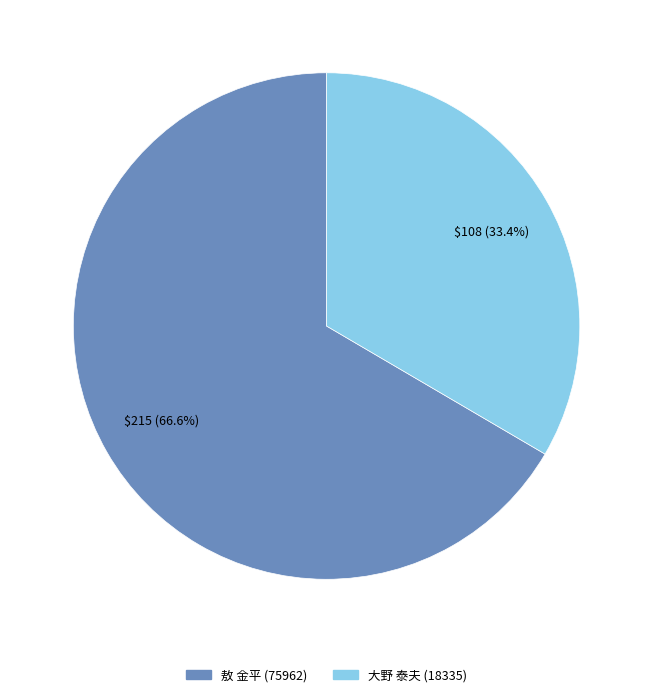

Between 敖 金平 (75962) and 大野 泰夫 (18335), which is larger?

敖 金平 (75962)